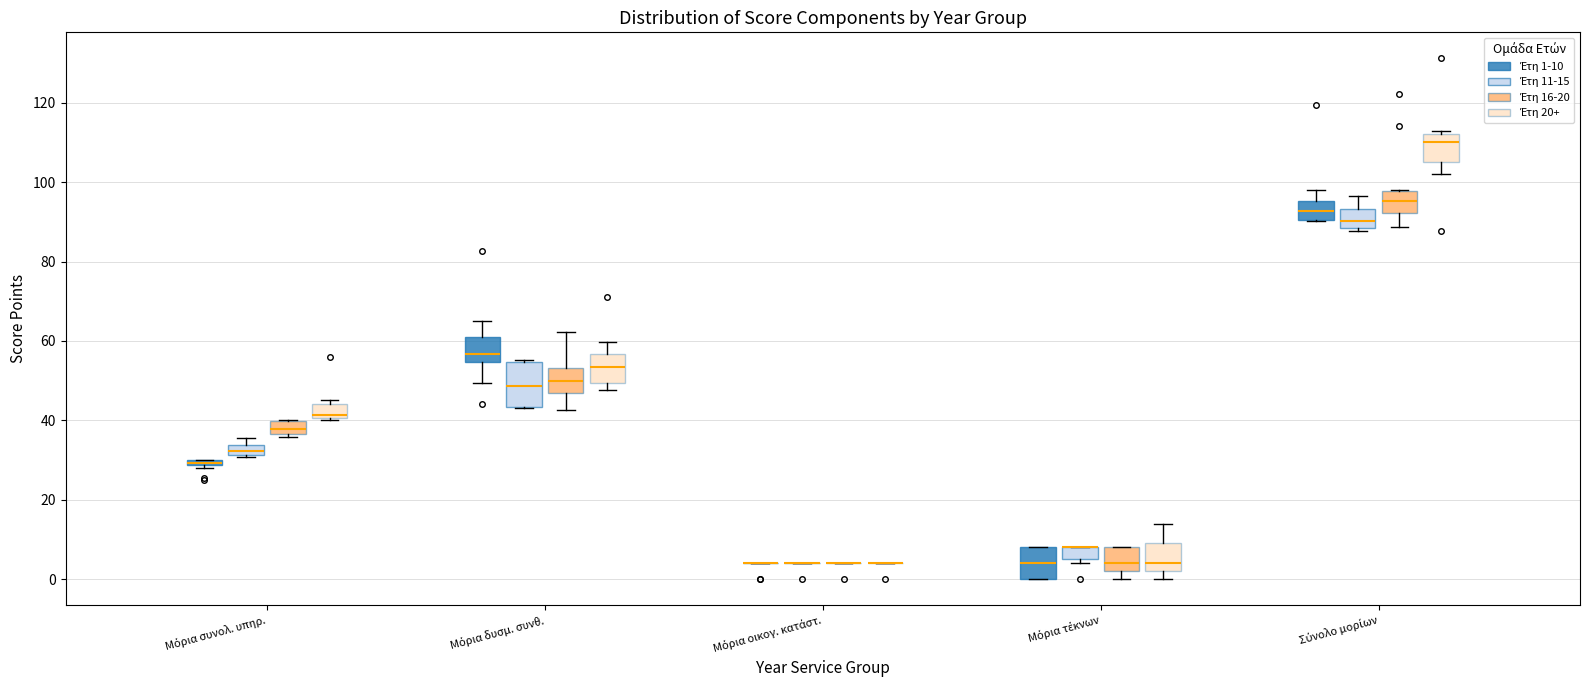

Comparing the boxes themselves (not the whiskers), which one is the tallest?

Μόρια δυσμ. συνθ. (Έτη 11-15)